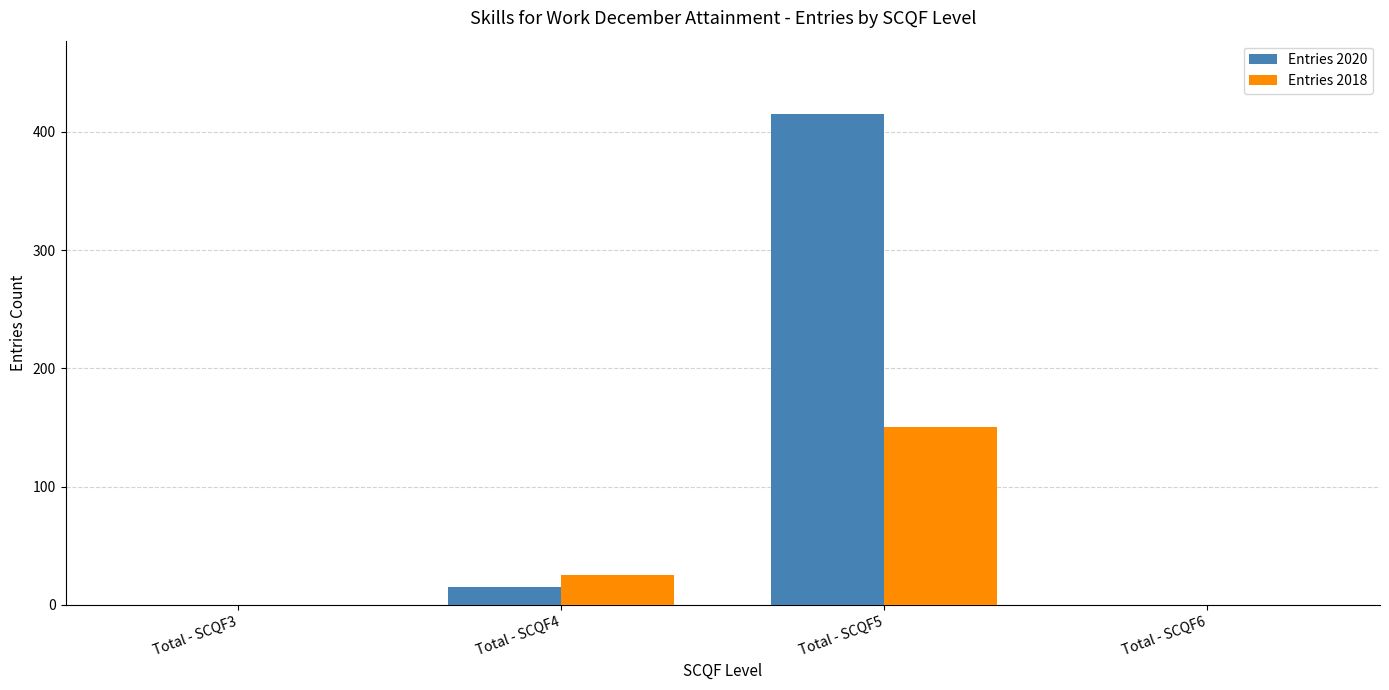

What is the sum of all Entries 2020 values?

430